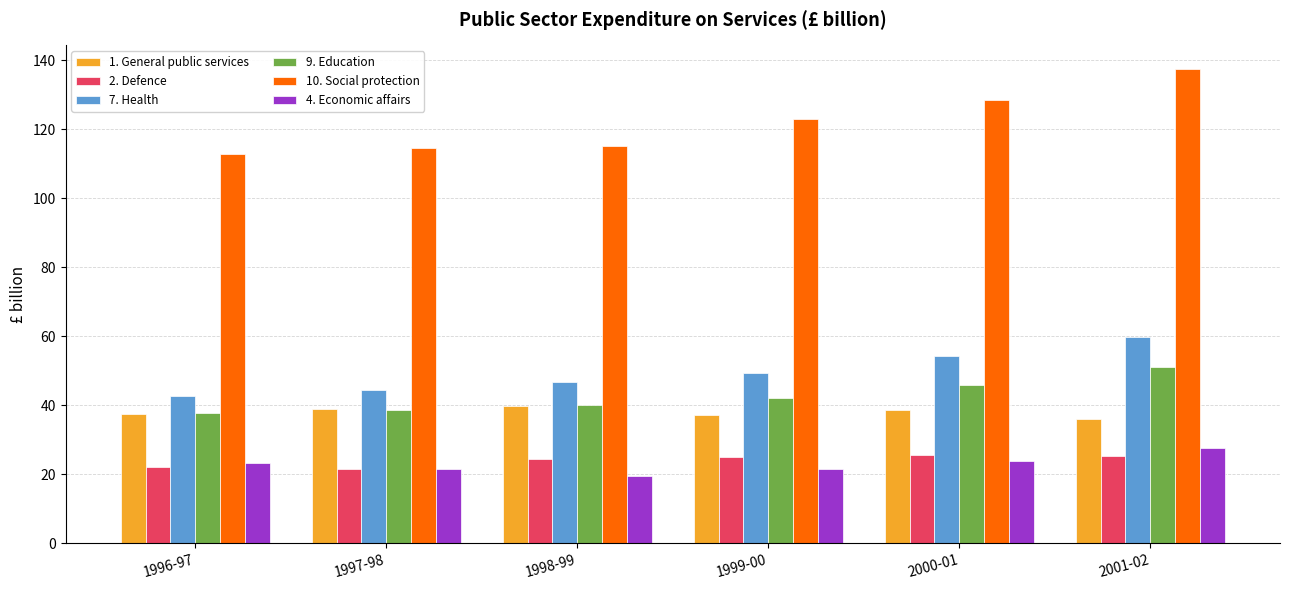

Rank the series at 1999-00 from lowest to highest value.

4. Economic affairs, 2. Defence, 1. General public services, 9. Education, 7. Health, 10. Social protection